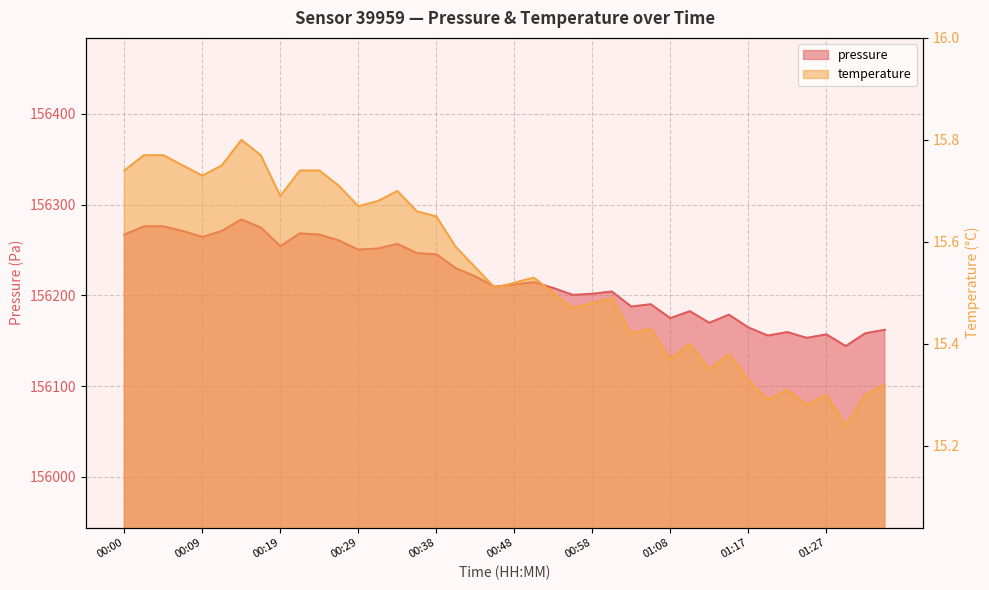

How many interior local valleys does the temperature series have?

11